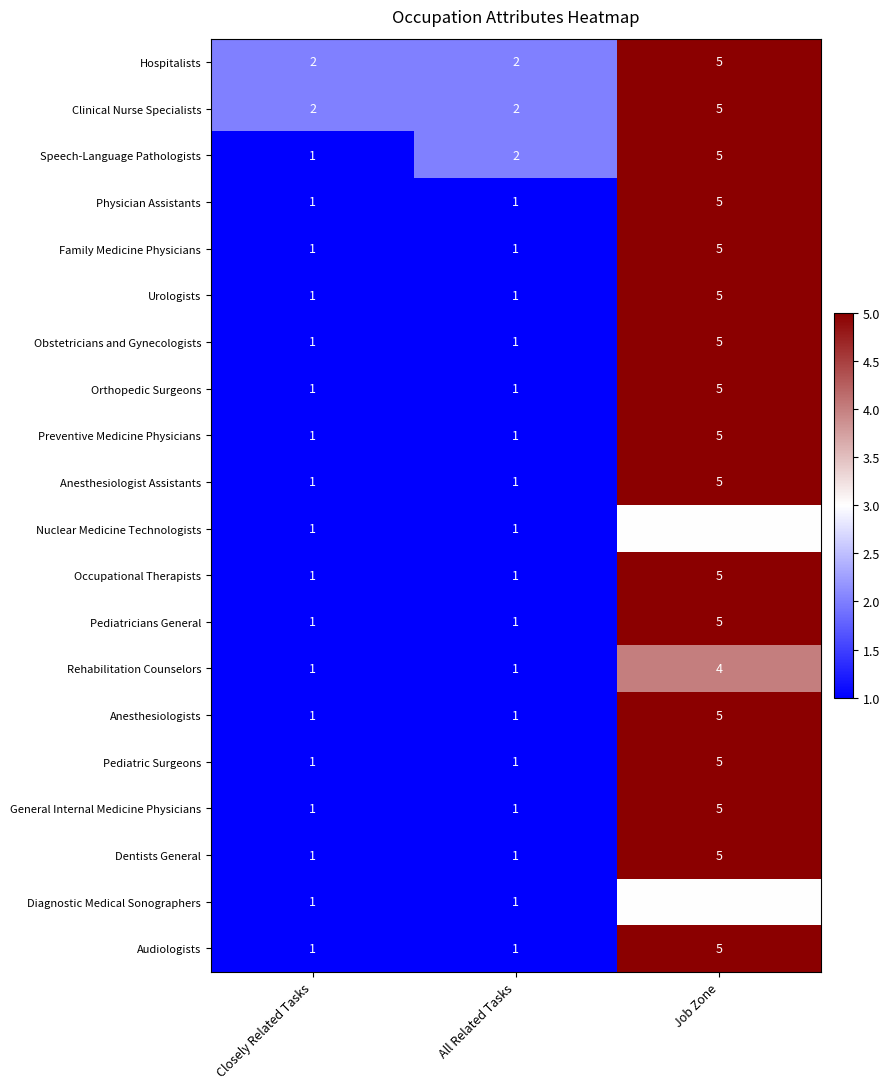

What is the spread (max minus min) of values at Job Zone?

2